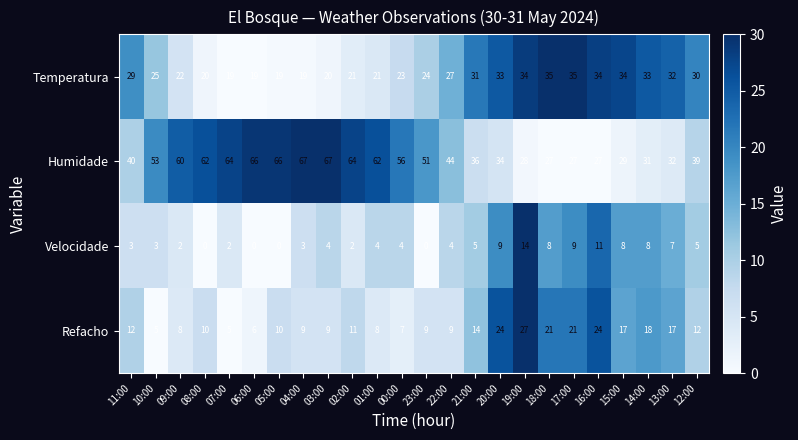

At which label does Refacho first exceed 11?

11:00